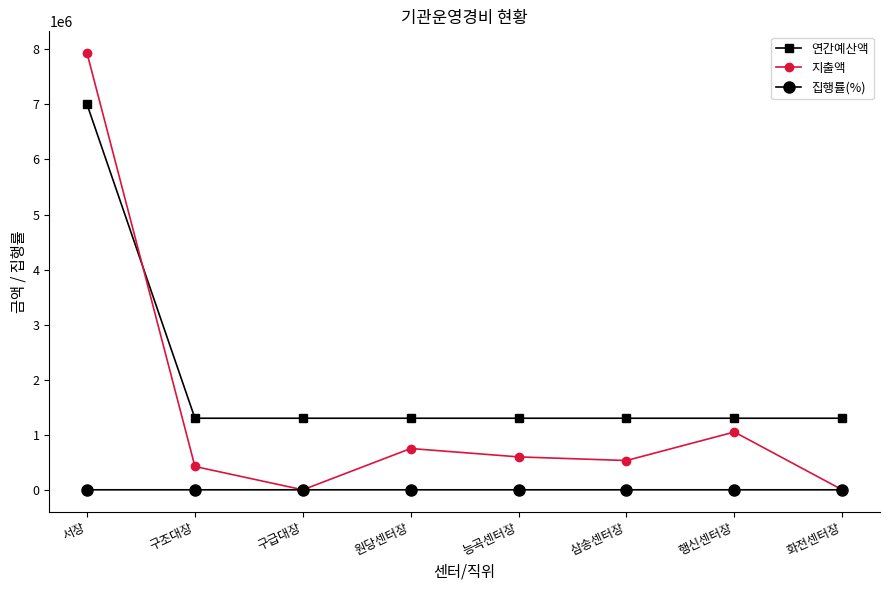

True or false: 지출액 has more than 0 points higher than both neighbors.

True